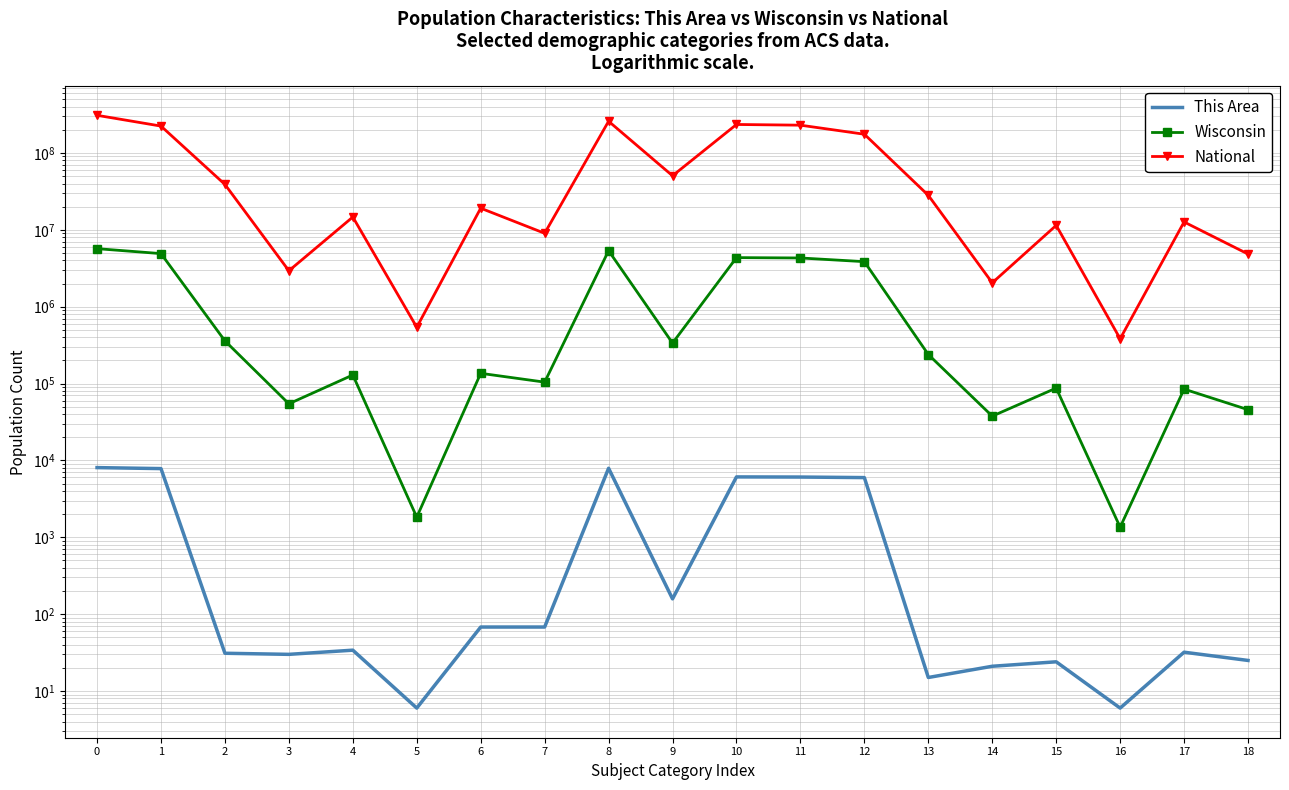

What is the sum of the National values at 13 and 15?

39510619